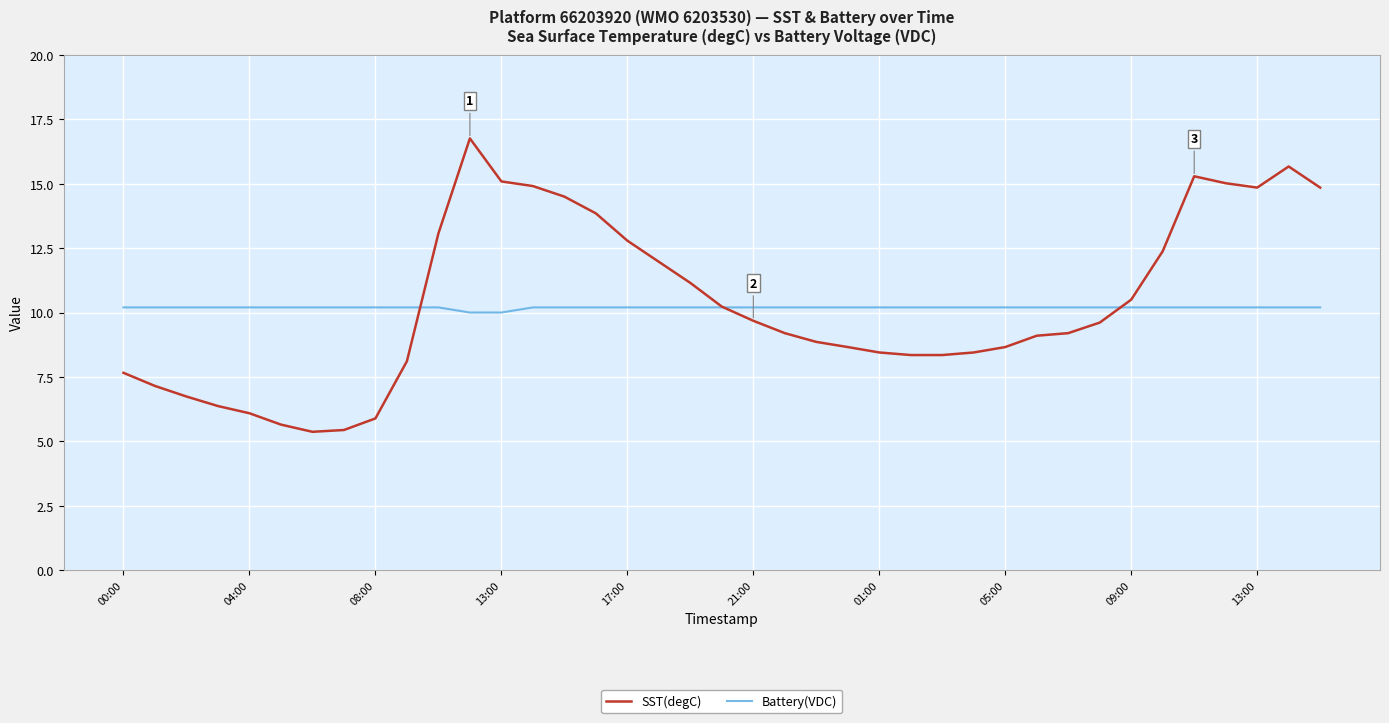

Rank the series by their maximum value, from highest to lowest.

SST(degC), Battery(VDC)